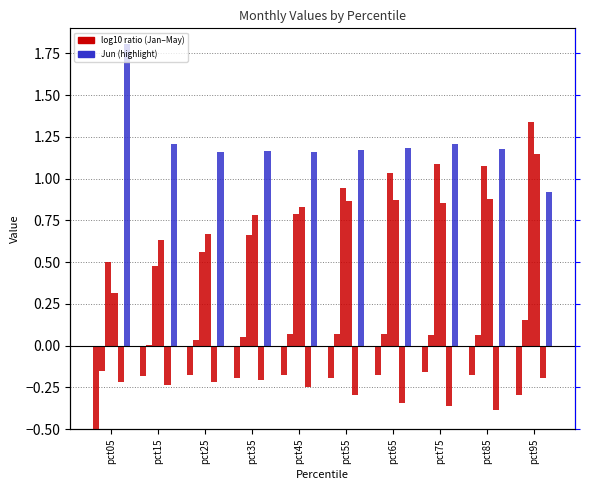

The value of Jan at pct65 is -0.2. True or false?

True